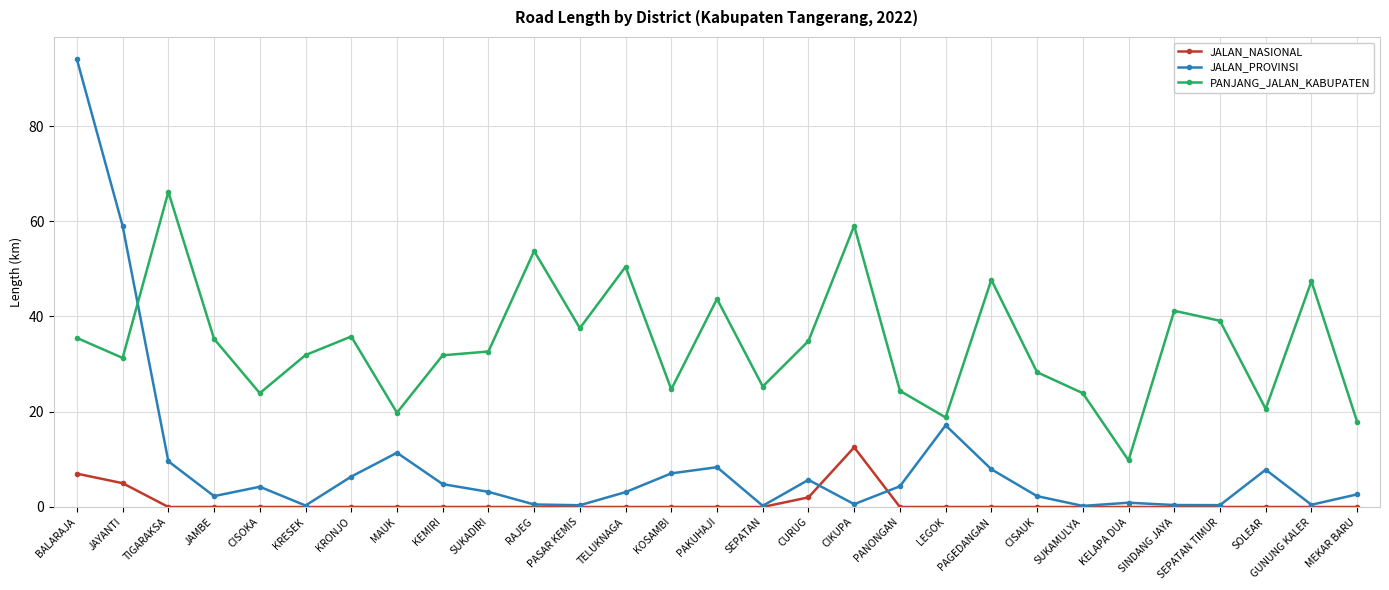

True or false: JALAN_PROVINSI has more than 1 interior local peaks.

True